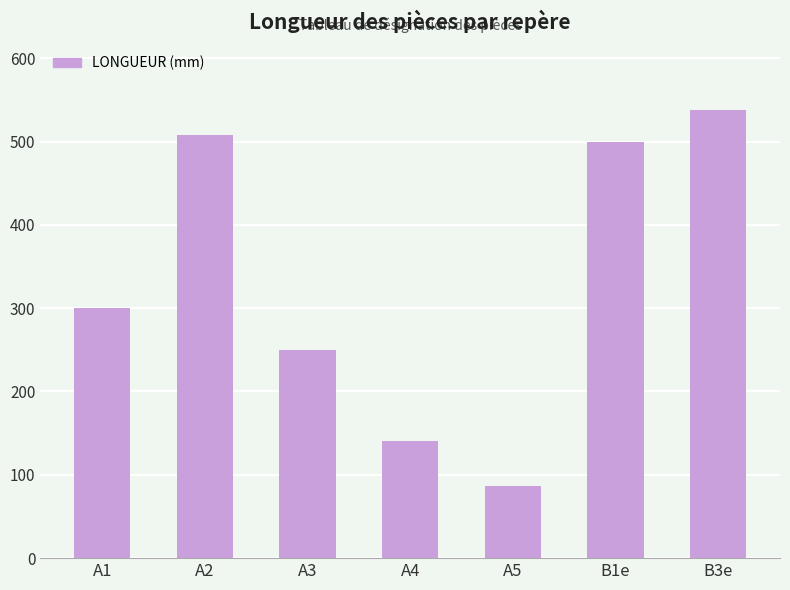

Which label corresponds to the largest value in the chart?

B3e